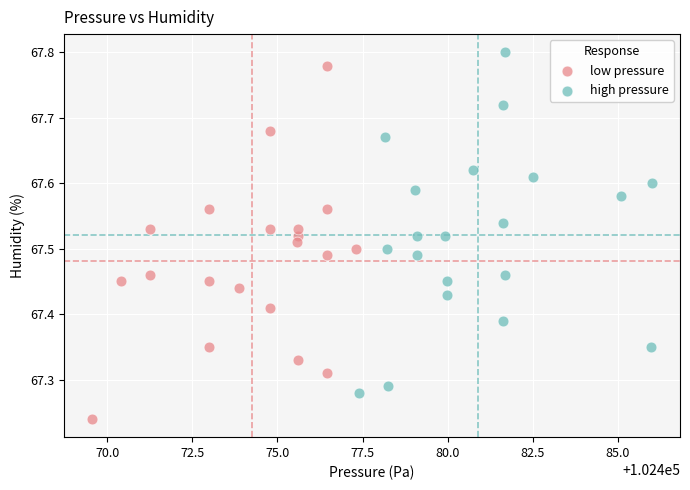

What are all the series names shown in the legend?

low pressure, high pressure